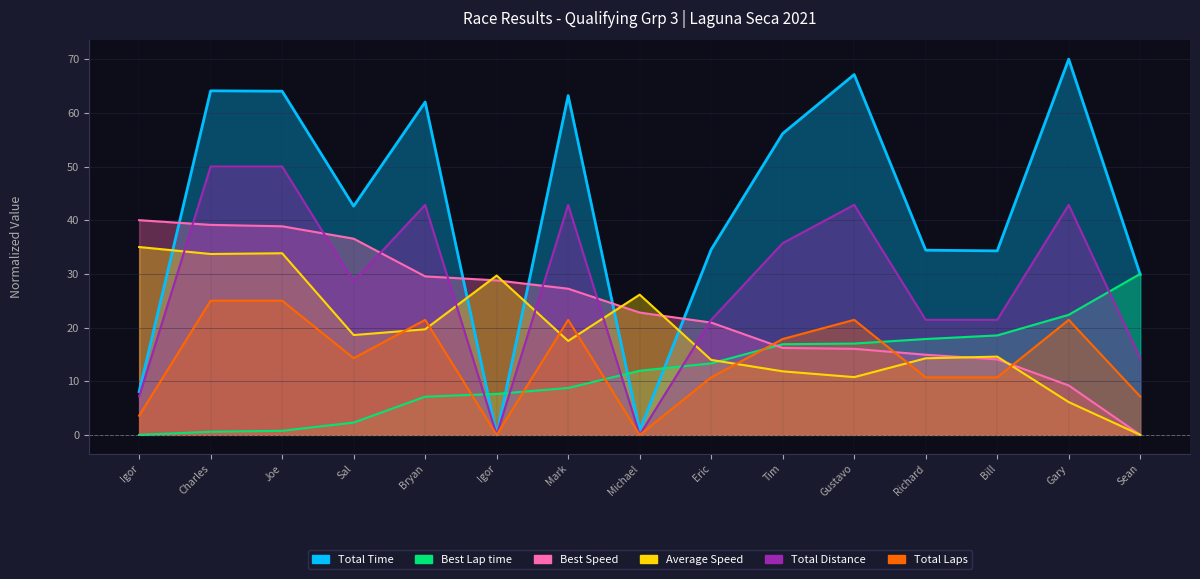

What is the greatest value displayed?

70.0